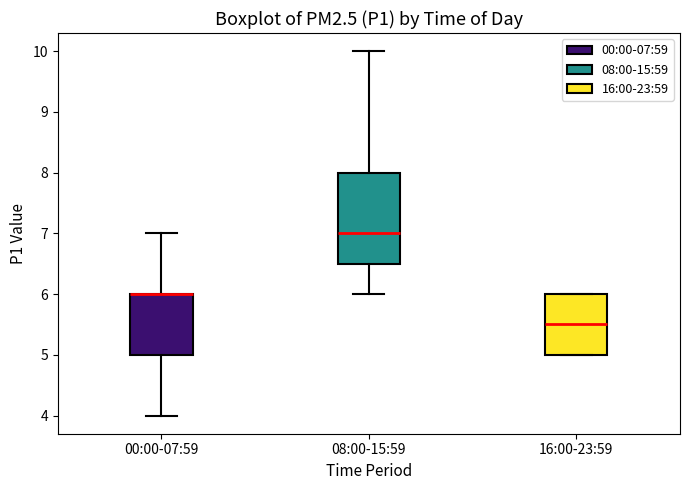

Comparing the boxes themselves (not the whiskers), which one is the tallest?

08:00-15:59